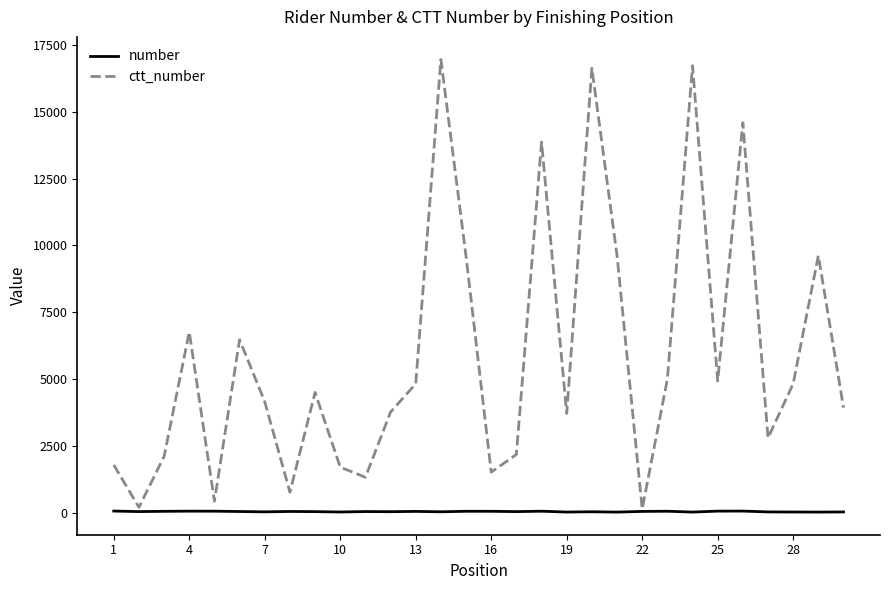

Which series has the largest total across all categories?

ctt_number